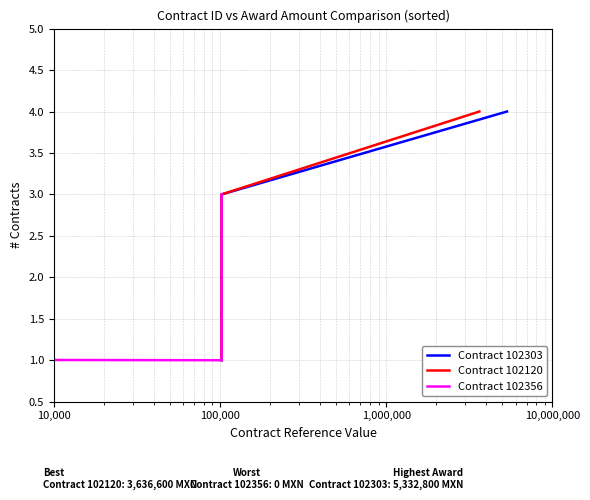

How many lines are shown in the chart?

3